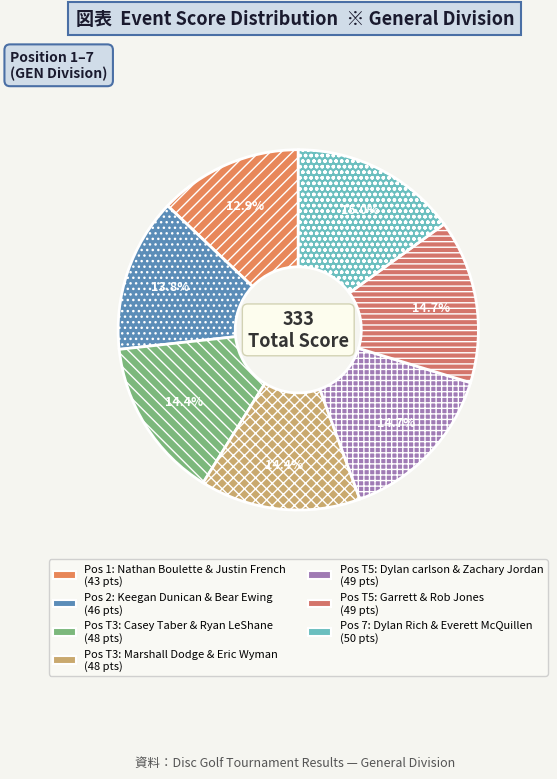

What is the smallest slice in the pie chart?

Nathan Boulette & Justin French